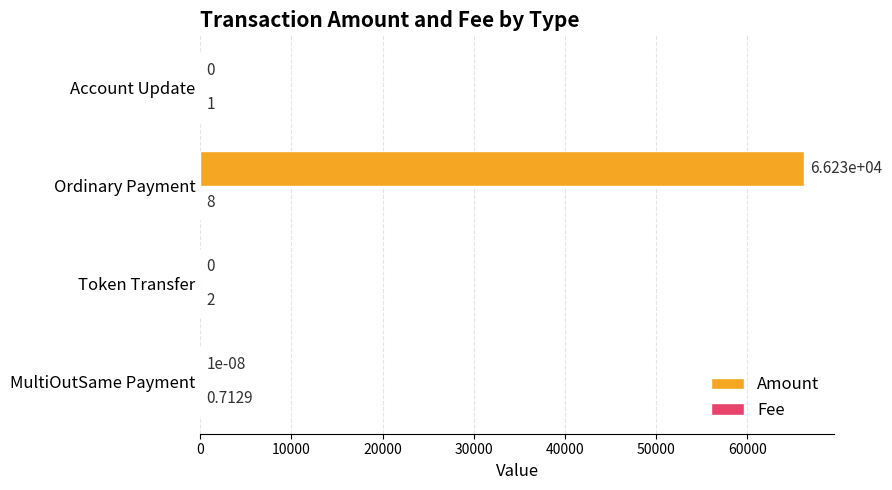

What is the sum of the Amount values at Token Transfer and Ordinary Payment?

66230.0